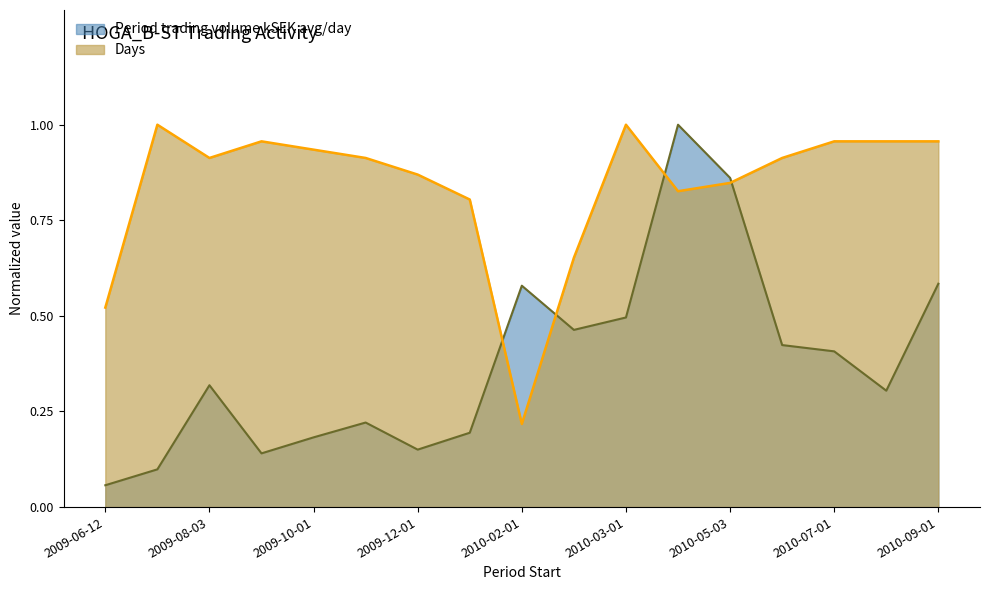

Reading left to right, extract all data points from this chart.

Period trading volume kSEK avg/day: 2009-06-12=0.1	2009-07-01=0.1	2009-08-03=0.3	2009-09-01=0.1	2009-10-01=0.2	2009-11-02=0.2	2009-12-01=0.2	2010-01-04=0.2	2010-02-01=0.6	2010-02-08=0.5	2010-03-01=0.5	2010-04-01=1.0	2010-05-03=0.9	2010-06-01=0.4	2010-07-01=0.4	2010-08-02=0.3	2010-09-01=0.6
Days: 2009-06-12=0.5	2009-07-01=1.0	2009-08-03=0.9	2009-09-01=1.0	2009-10-01=0.9	2009-11-02=0.9	2009-12-01=0.9	2010-01-04=0.8	2010-02-01=0.2	2010-02-08=0.7	2010-03-01=1.0	2010-04-01=0.8	2010-05-03=0.8	2010-06-01=0.9	2010-07-01=1.0	2010-08-02=1.0	2010-09-01=1.0